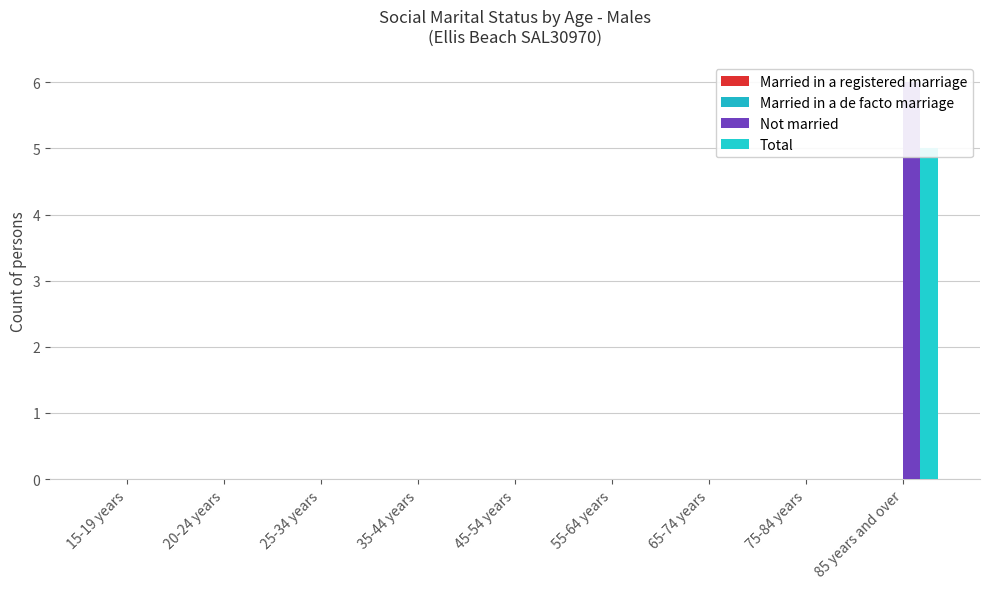

The Not married series shows 0 at 45-54 years. True or false?

True